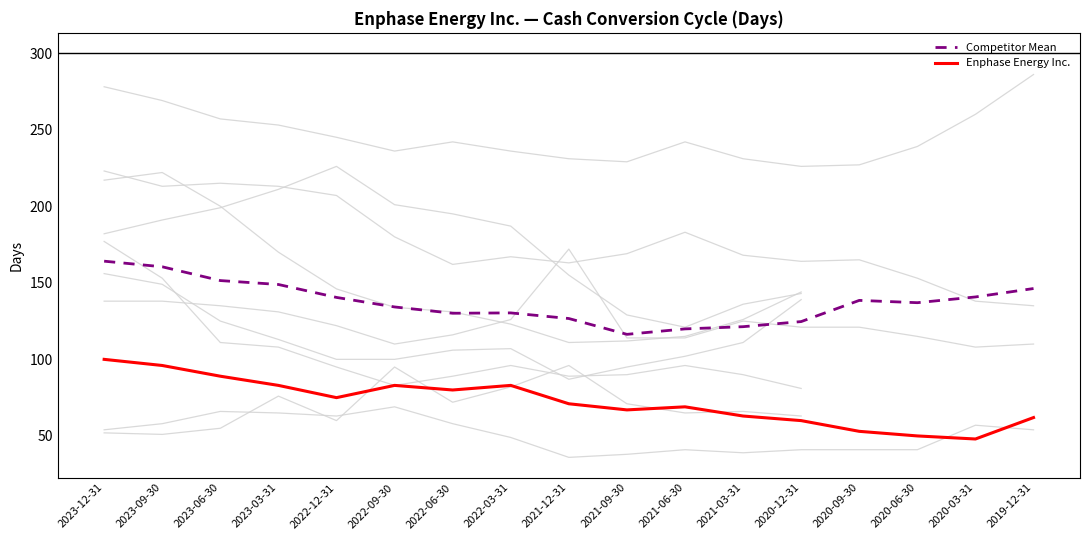

Is the value of Competitor Mean at 2021-09-30 greater than the value of Enphase Energy Inc. at 2023-06-30?

Yes